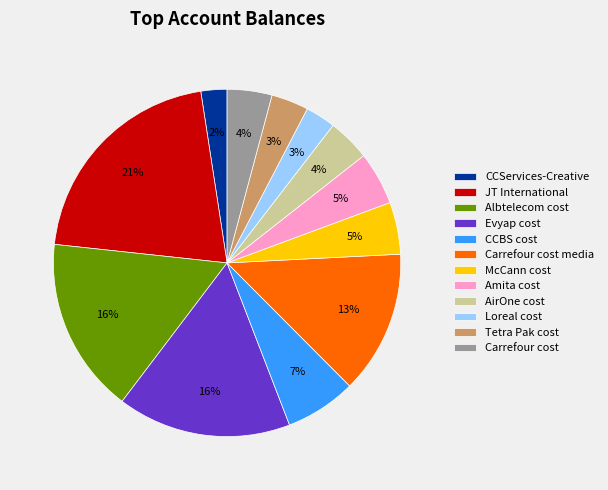

Count the number of slices in the pie.

12